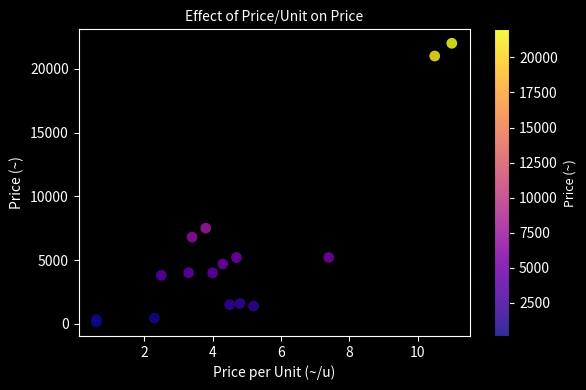

What Y value in the scatter plot is closest to 11070?

7500